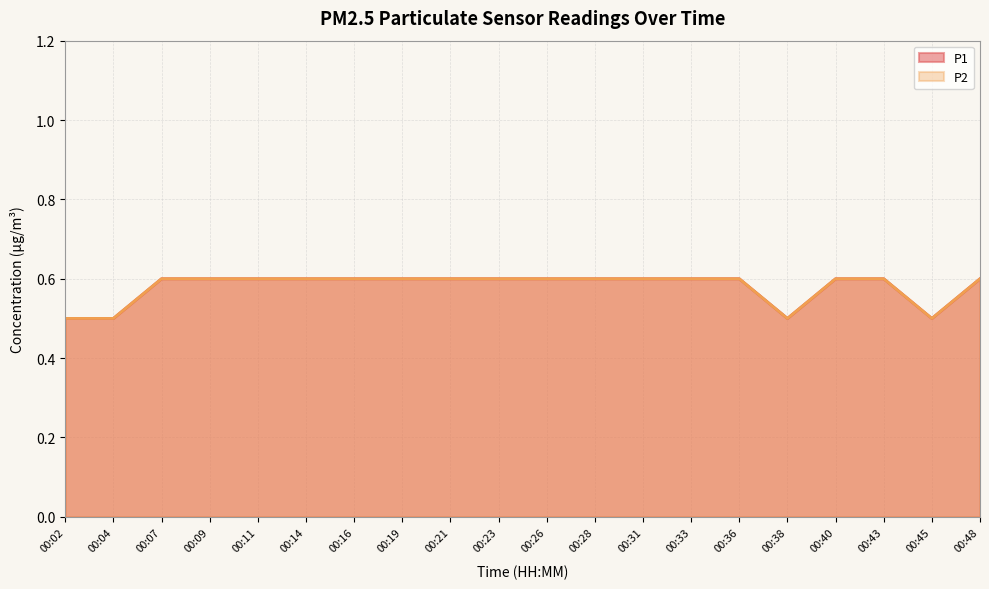

What is the difference between the second highest and second lowest values in the P1 series?

0.1